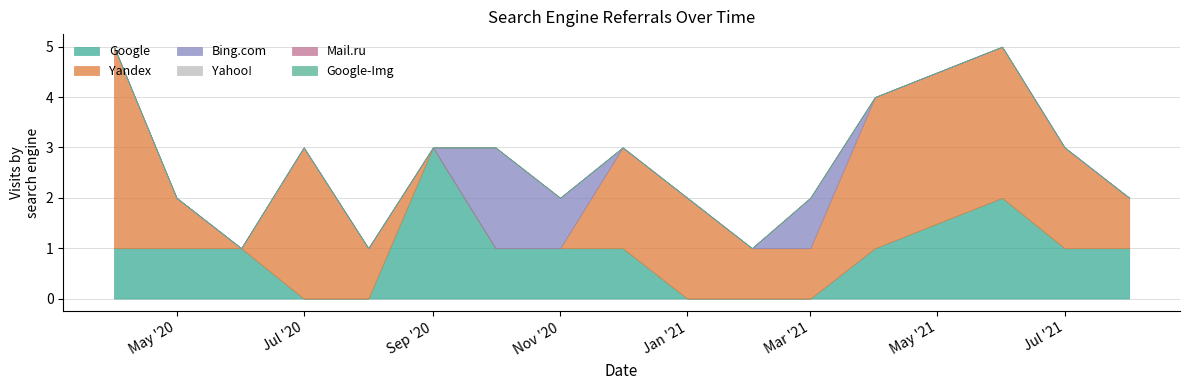

Rank the series by their maximum value, from lowest to highest.

Yahoo!, Mail.ru, Google-Img, Bing.com, Google, Yandex